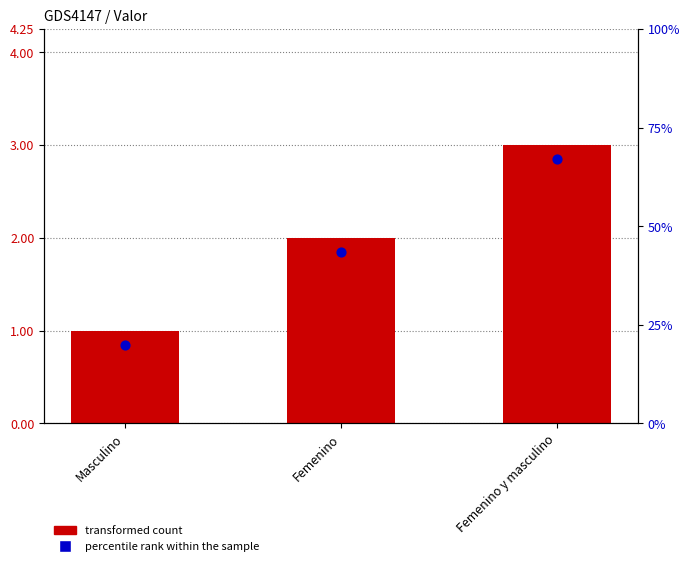

What is the total value across all series at Femenino?

3.9